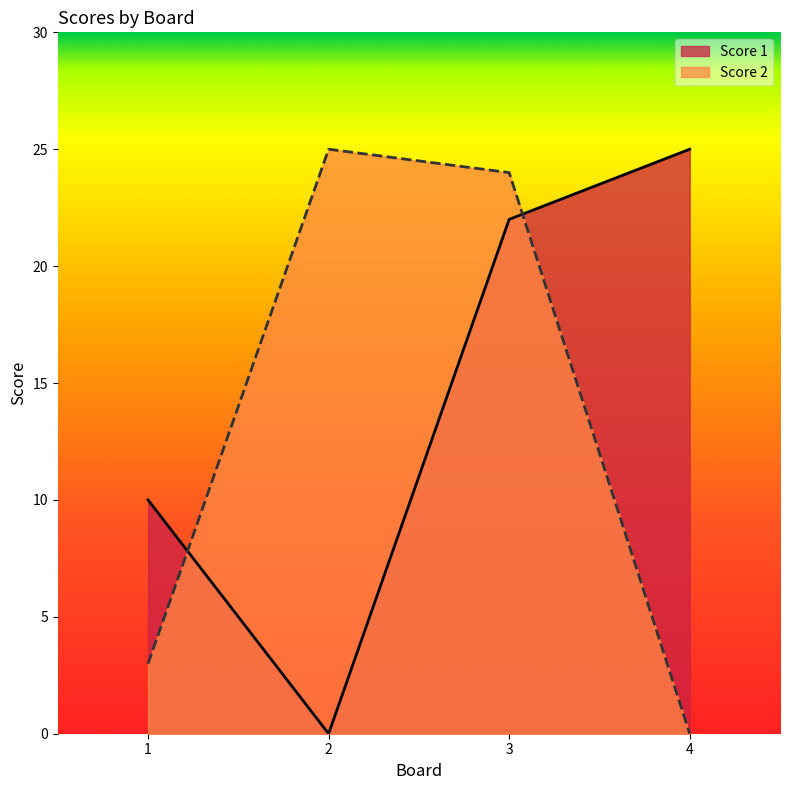

True or false: Score 2 and Score 1 cross at least once.

True